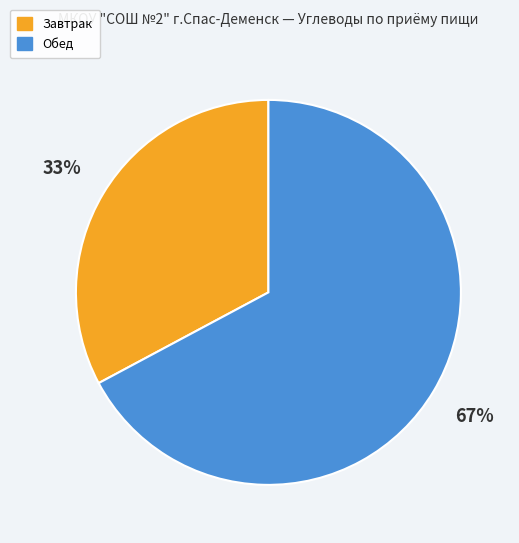

Which has a higher value, Завтрак or Обед?

Обед